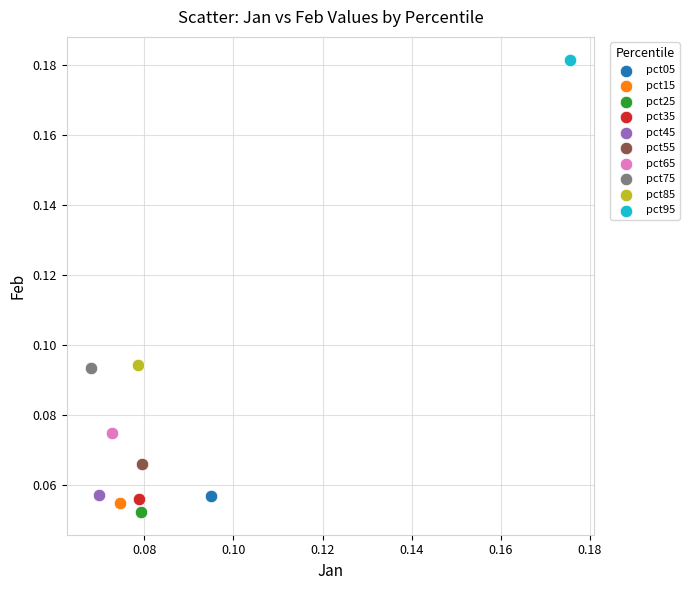

What are all the series names shown in the legend?

pct05, pct15, pct25, pct35, pct45, pct55, pct65, pct75, pct85, pct95